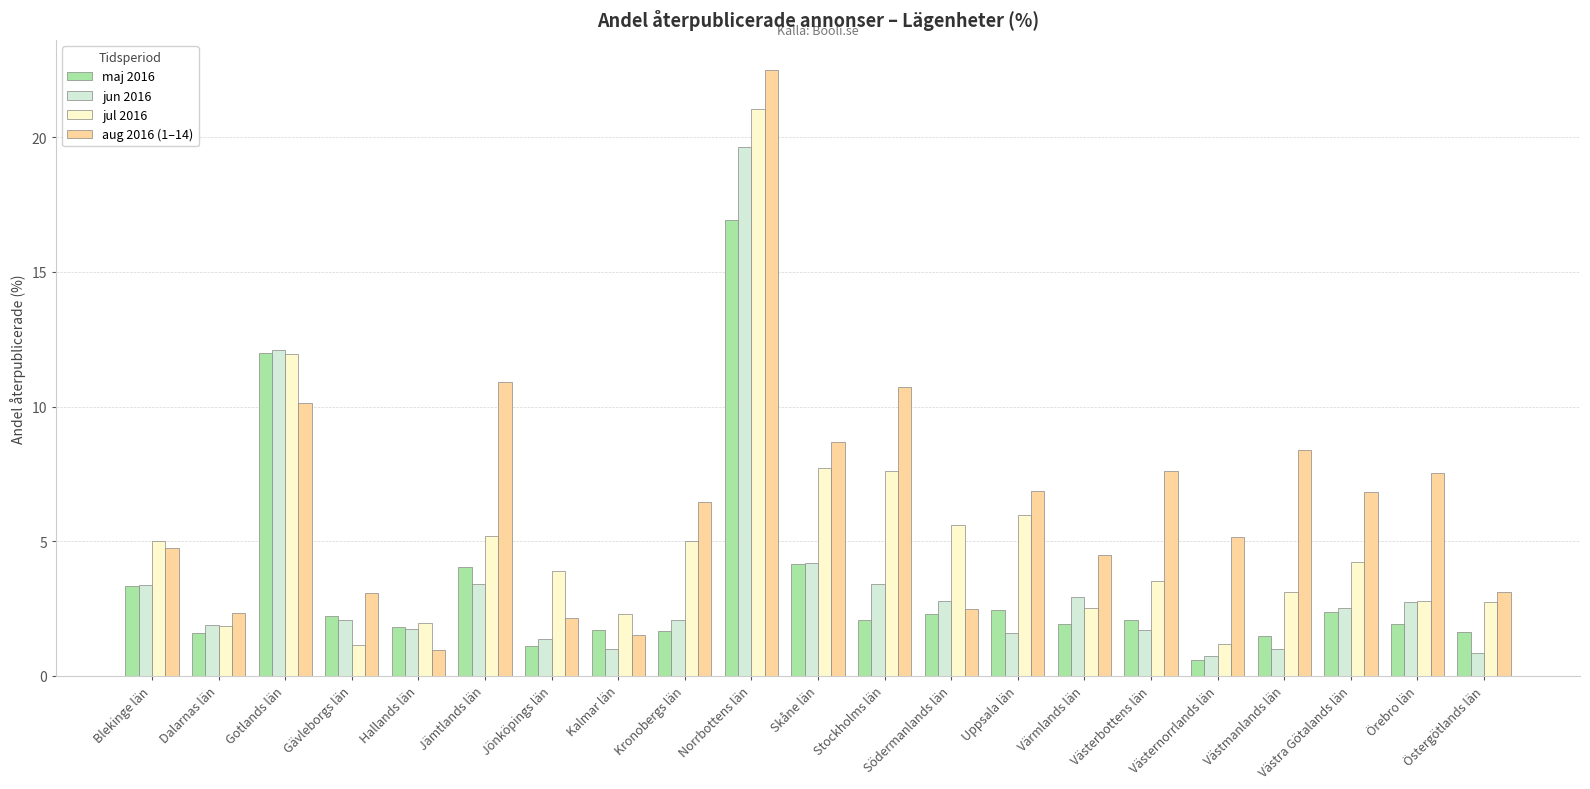

How many categories are shown in the chart?

21